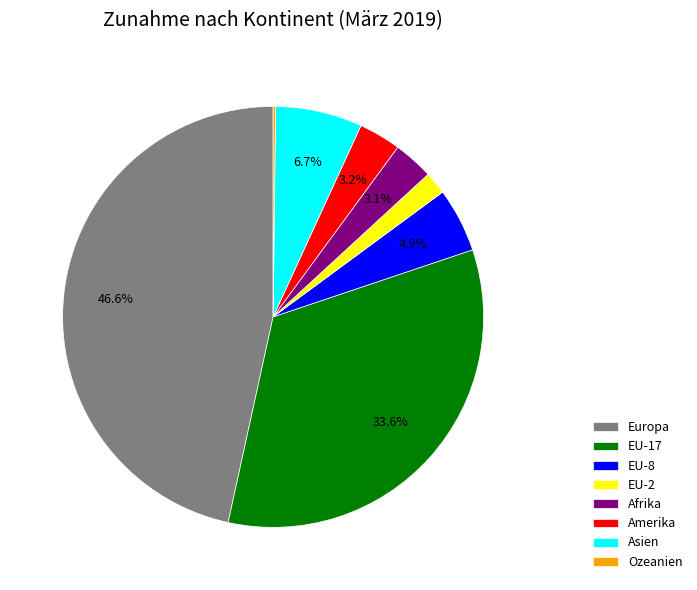

Which category has the biggest portion of the pie?

Europa